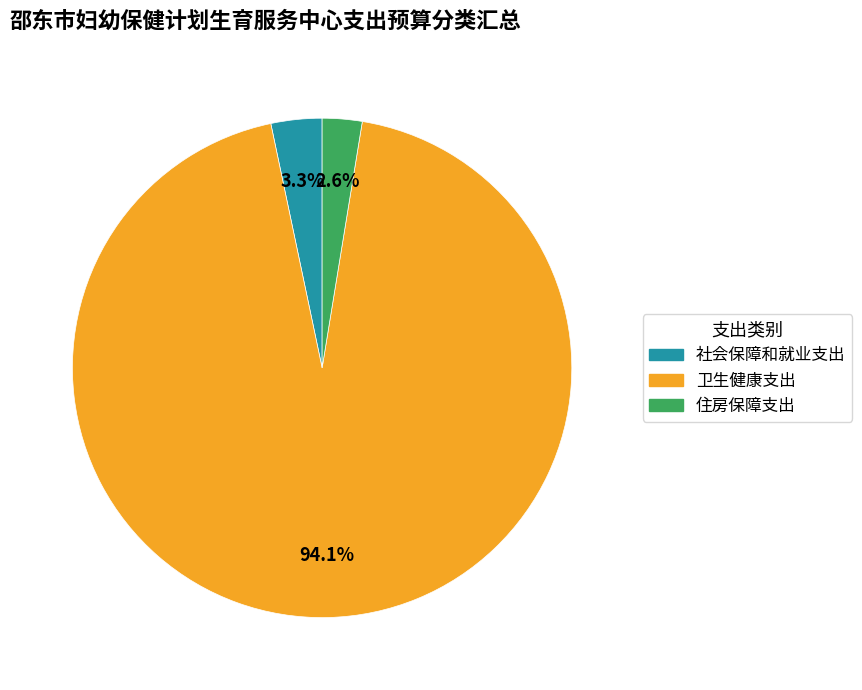

Which category has the biggest portion of the pie?

卫生健康支出